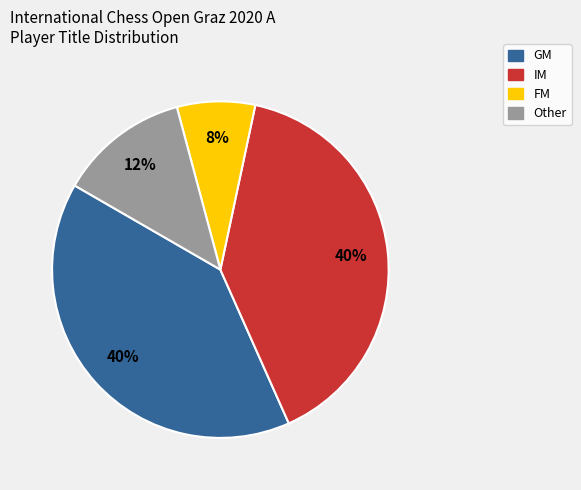

What is the smallest slice in the pie chart?

FM